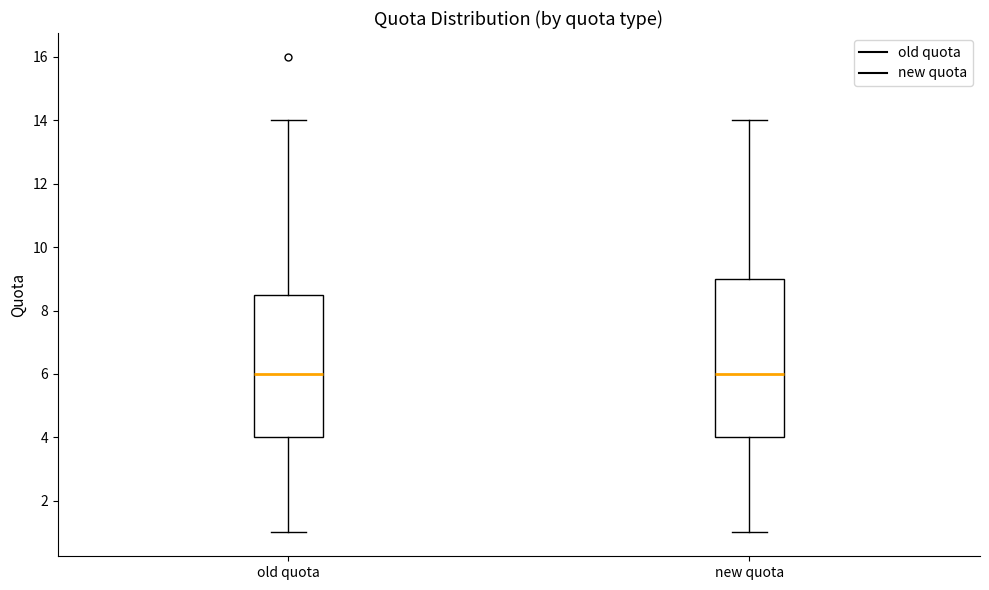

Where is the upper edge of the box for new quota on the y-axis? The values are not printed on the chart, so give them approximately, as read against the axis.

9.0